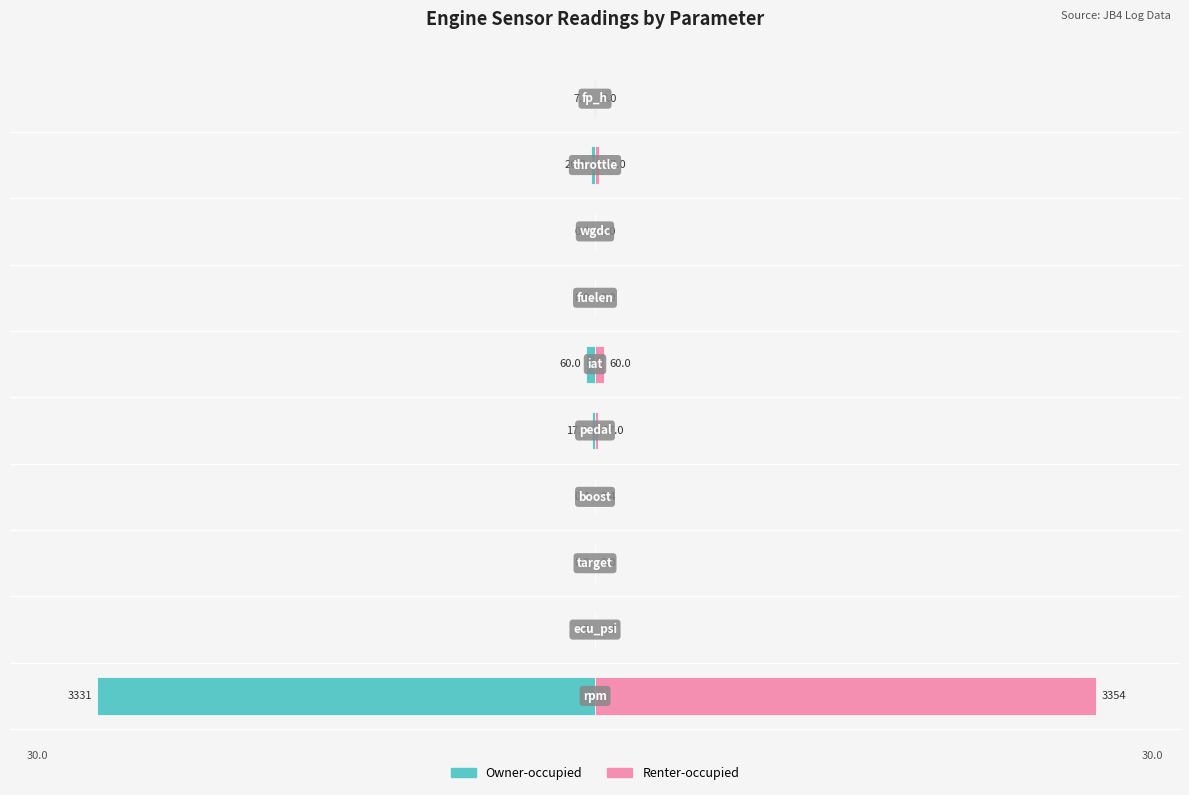

List the series in order of their peak value, highest first.

Renter-occupied, Owner-occupied